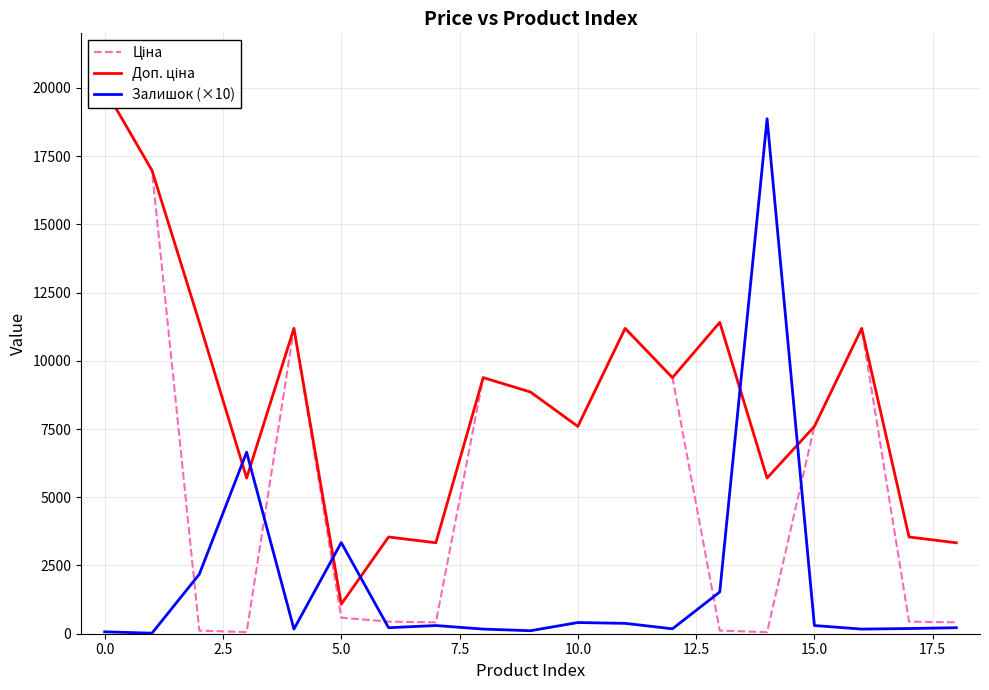

True or false: Доп. ціна has a value of 5804.9 at 12.5.

False